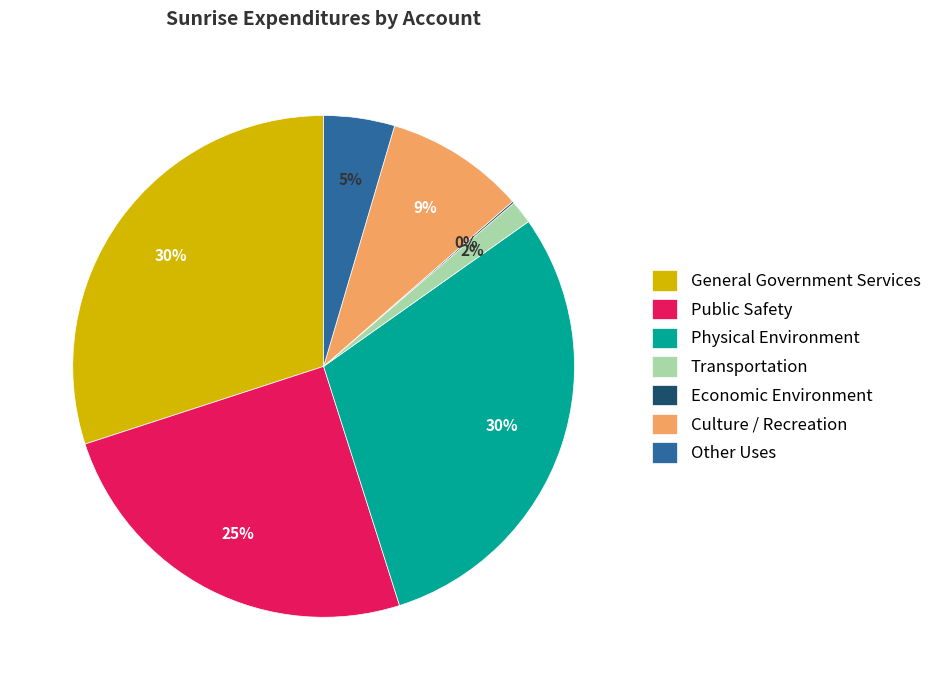

The Transportation slice represents 8% of the pie. True or false?

False